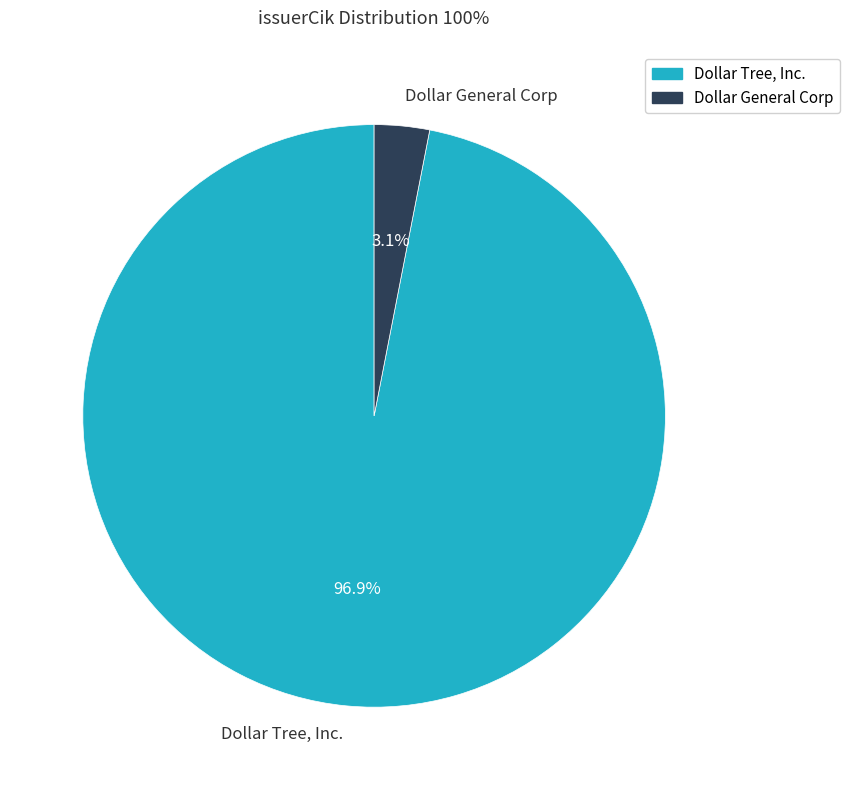

Which has a higher value, Dollar General Corp or Dollar Tree, Inc.?

Dollar Tree, Inc.